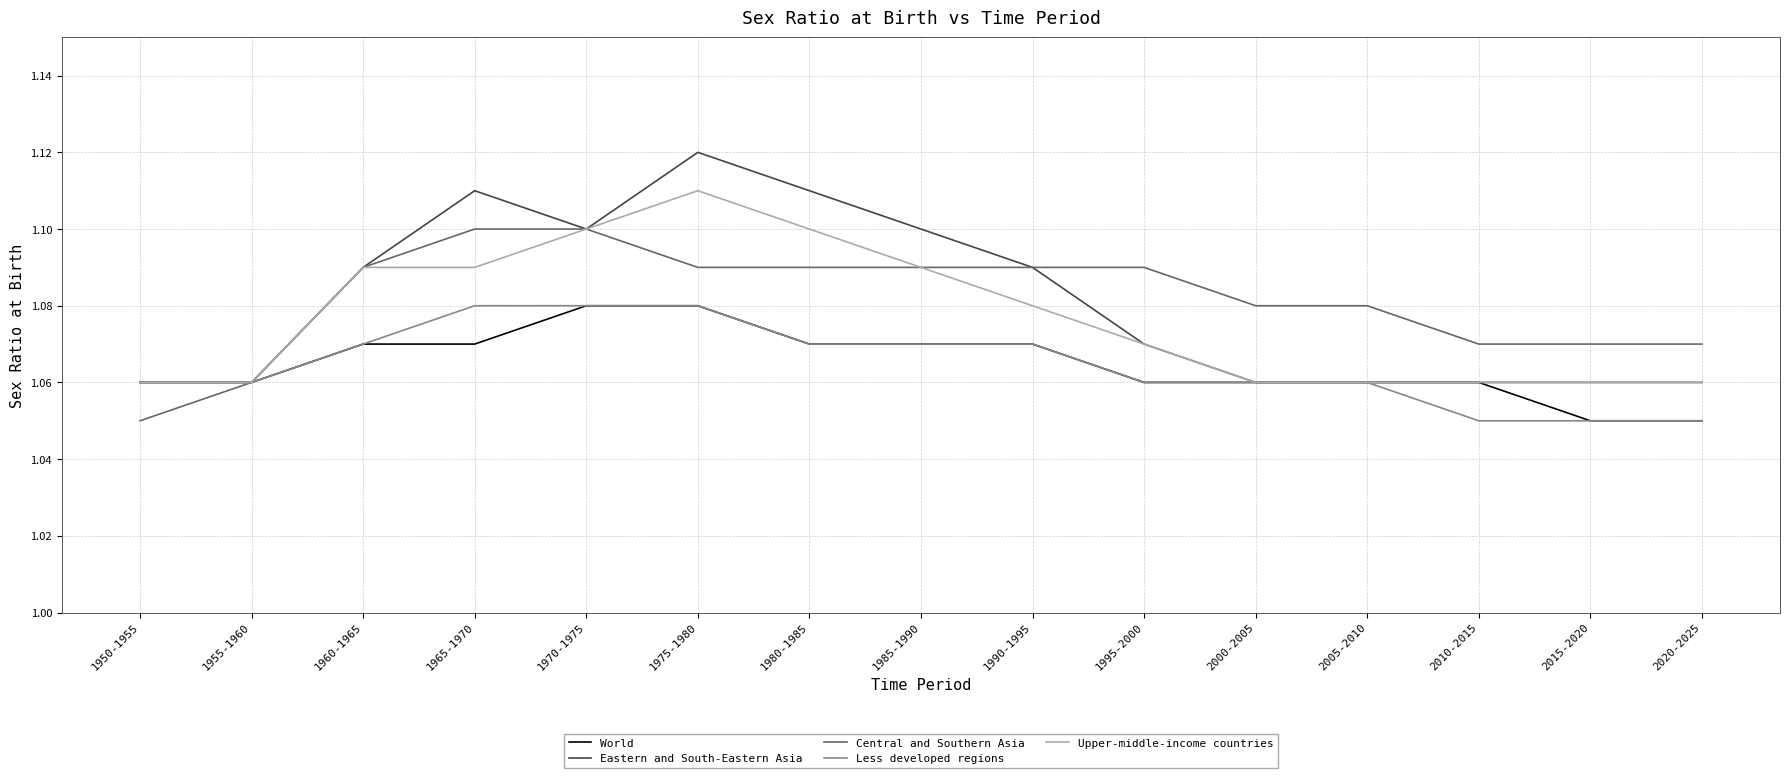

What are all the series names shown in the legend?

World, Eastern and South-Eastern Asia, Central and Southern Asia, Less developed regions, Upper-middle-income countries